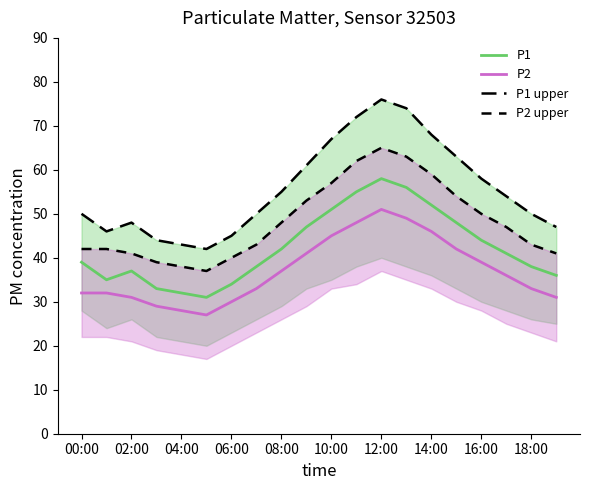

What is the total value across all series at 15?

207